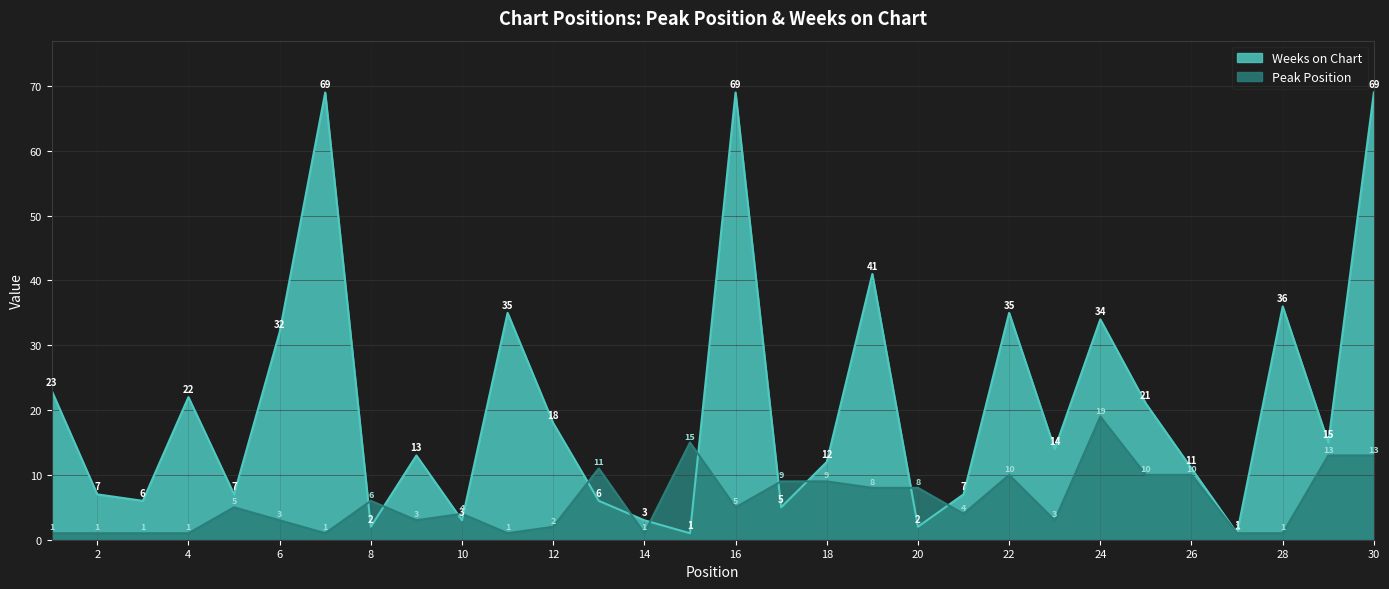

List the series in order of their overall mean, highest first.

Weeks on Chart, Peak Position